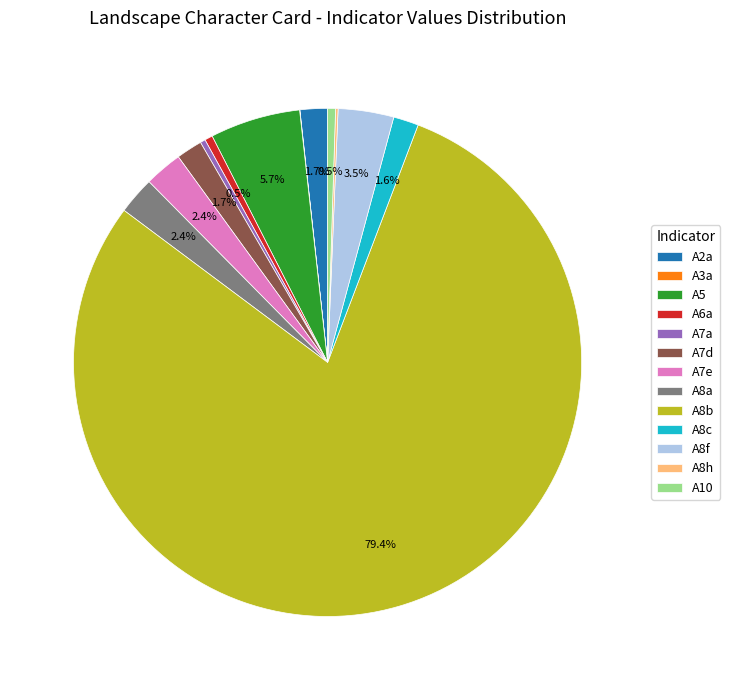

What is the largest slice in the pie chart?

A8b